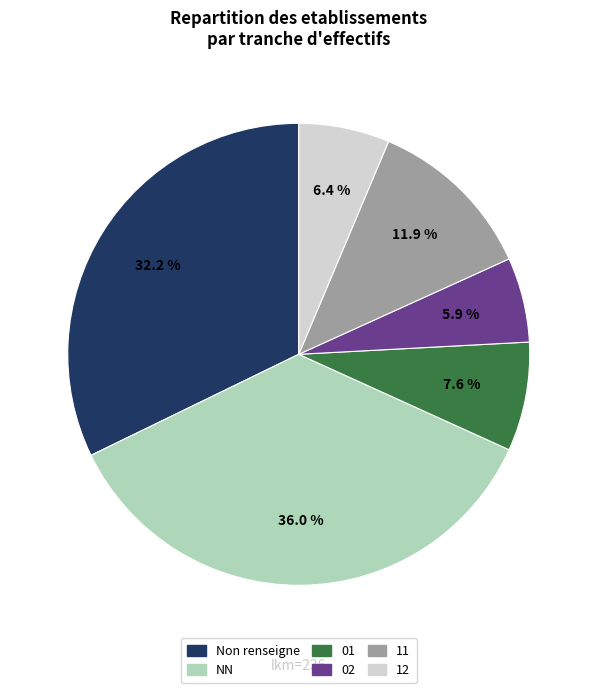

Is there any slice that represents more than half of the pie?

No